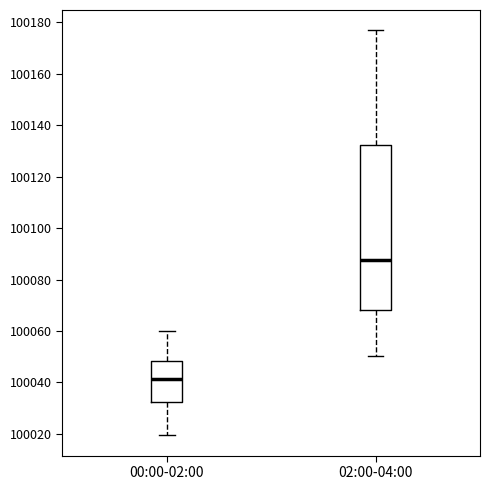

Reading left to right, transcribe this box plot: for each box, give where its median line is, the range the box spans, and where its two whiskers end, as read against the y-axis. The values are not printed on the chart, so give them approximately, as read against the axis.

00:00-02:00: median 100042, box 100032 to 100048, whiskers 100020 to 100060
02:00-04:00: median 100088, box 100068 to 100132, whiskers 100050 to 100176